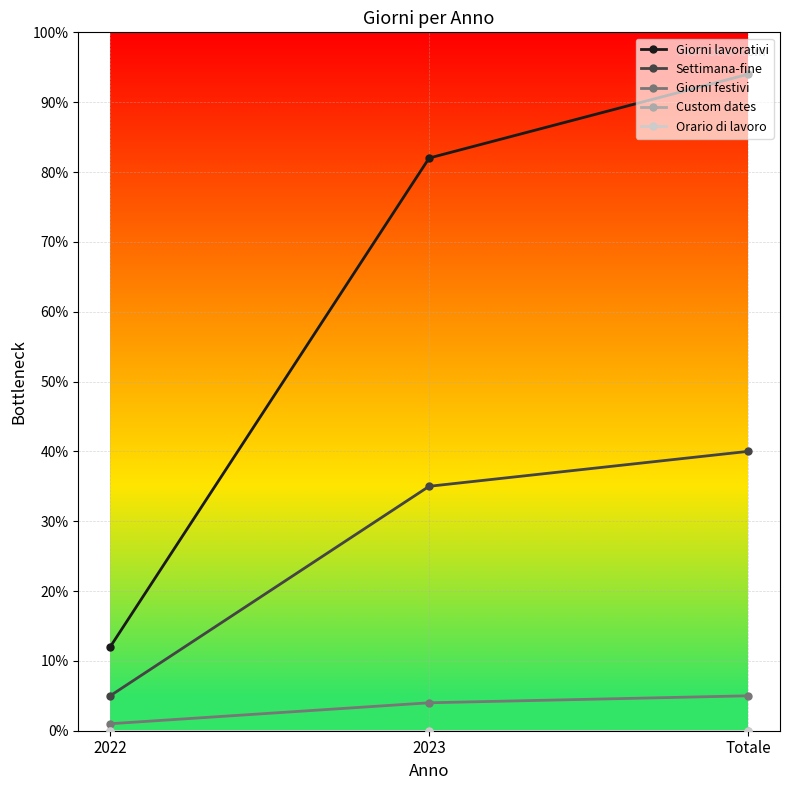

Does the chart have visible grid lines?

Yes